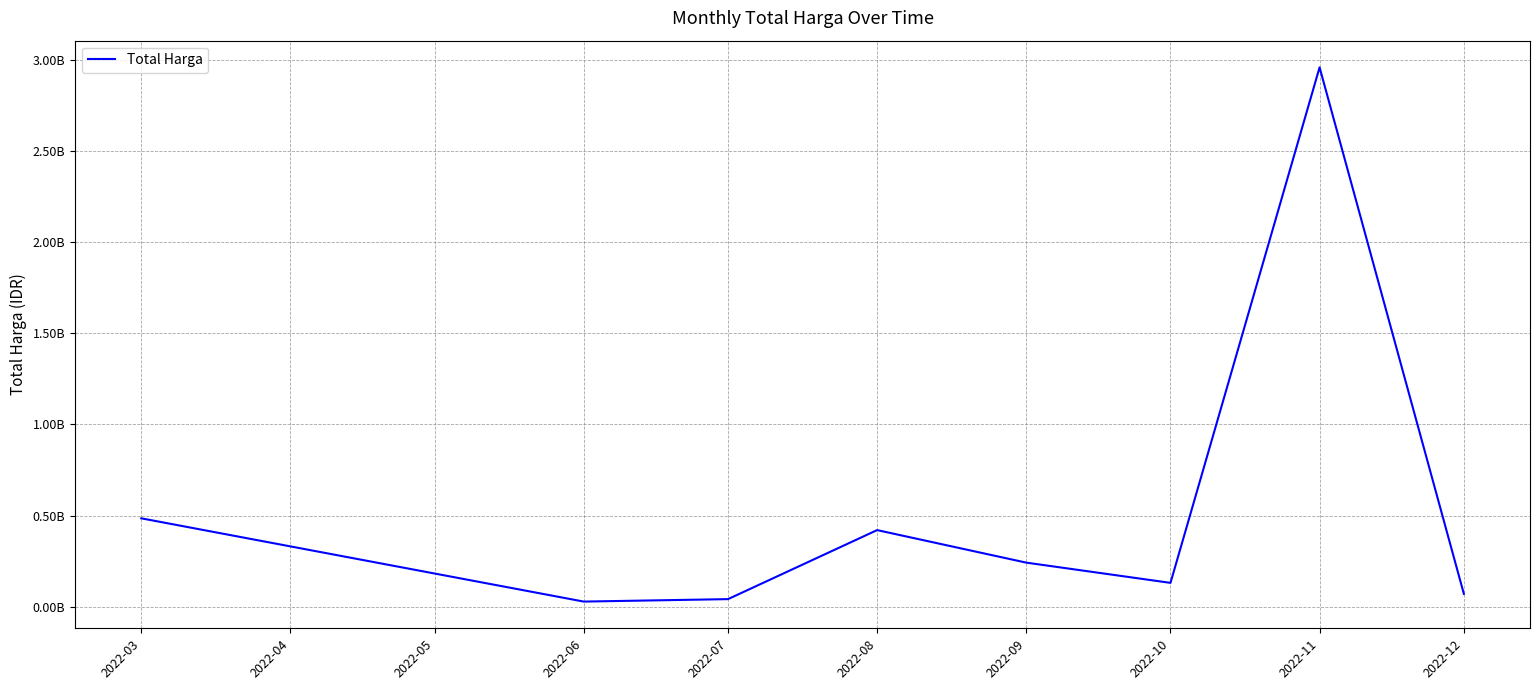

What is the smallest value displayed?

27720000